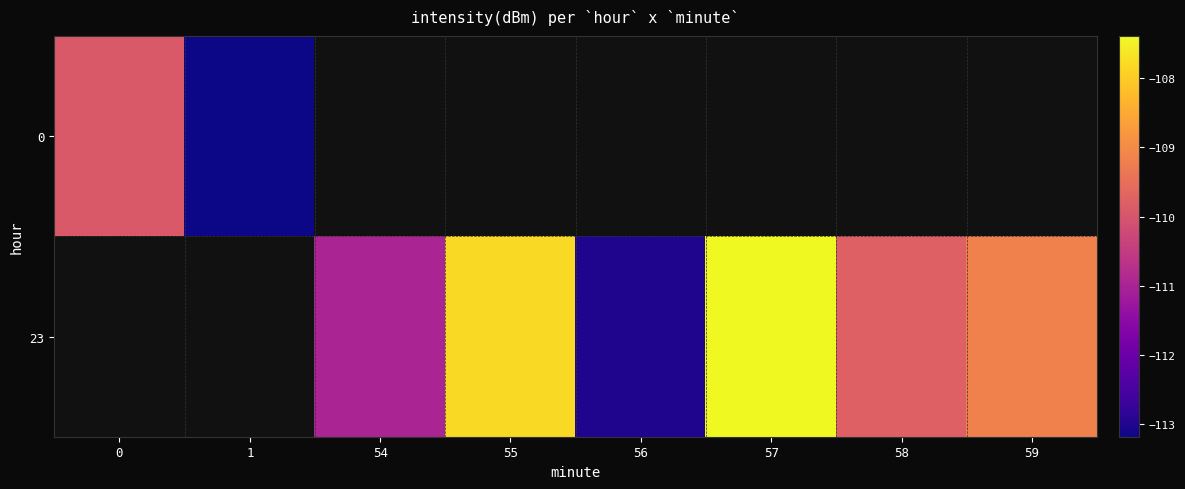

How many values in the 23 series exceed -109?

2